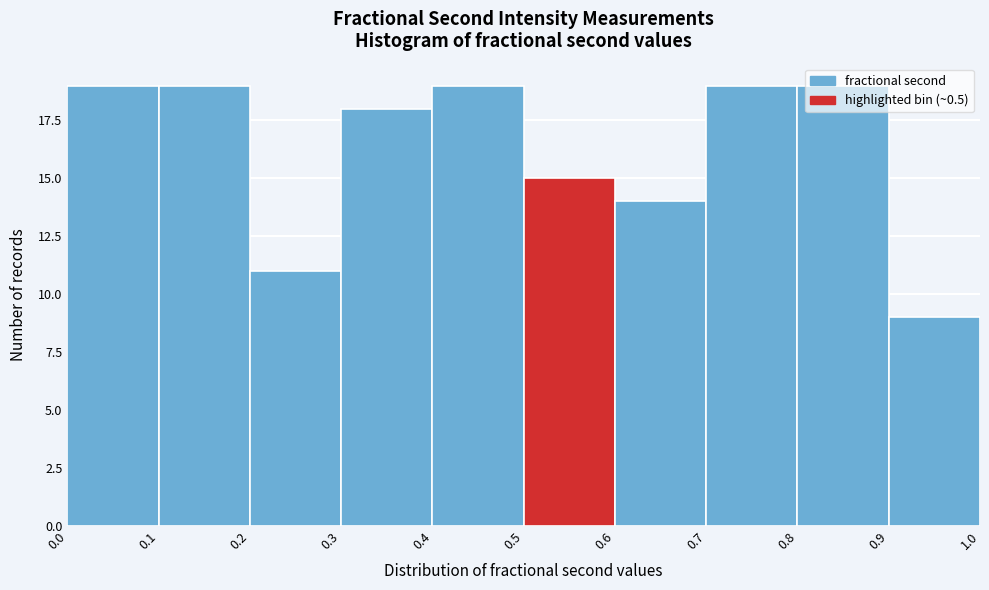

Reading left to right, transcribe this chart: for each bar, give the range it covers on the x-axis and its height. The values are not printed on the chart, so give them approximately, as read against the axis.

0.0 to 0.1: 19
0.1 to 0.2: 19
0.2 to 0.3: 11
0.3 to 0.4: 18
0.4 to 0.5: 19
0.5 to 0.6: 15
0.6 to 0.7: 14
0.7 to 0.8: 19
0.8 to 0.9: 19
0.9 to 1.0: 9